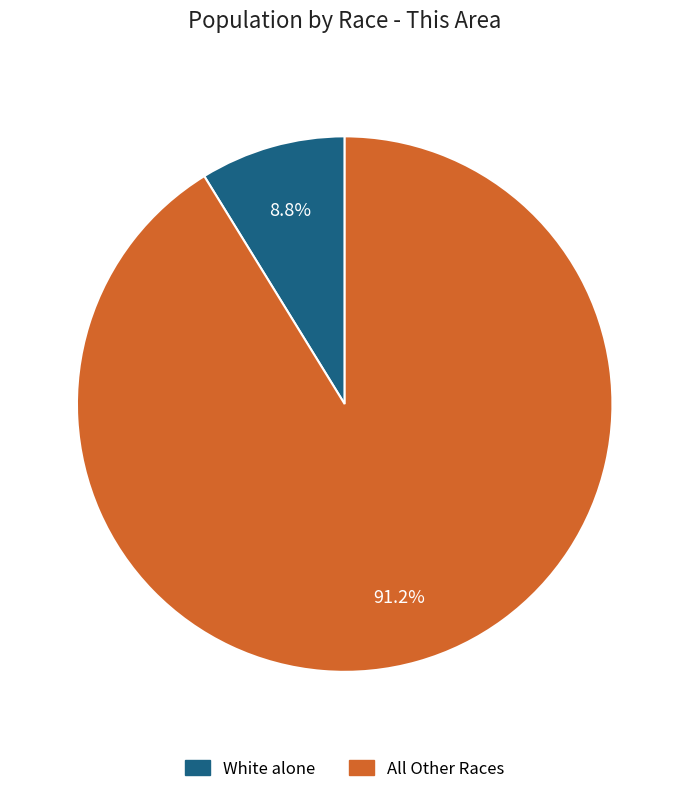

Does any single category account for the majority?

Yes